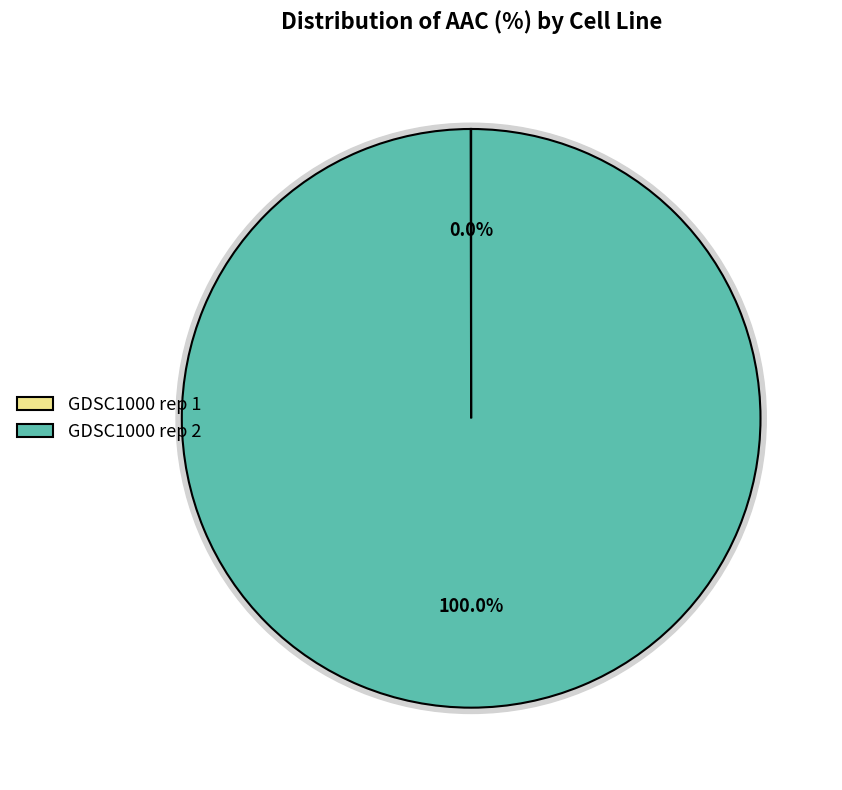

Combined, do GDSC1000 rep 2 and GDSC1000 rep 1 account for over 50%?

Yes